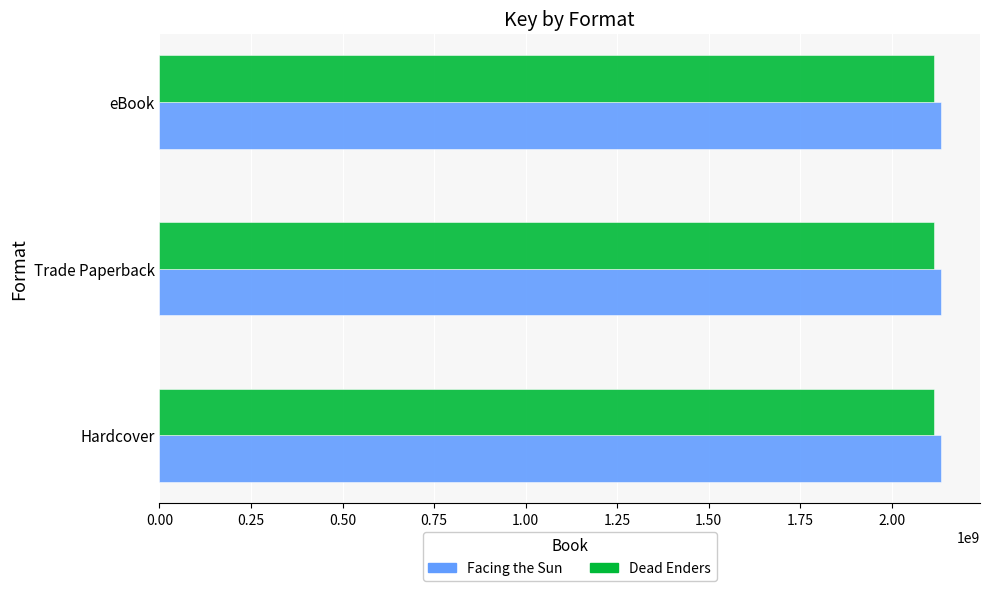

Read the Dead Enders value at eBook.

2114048821